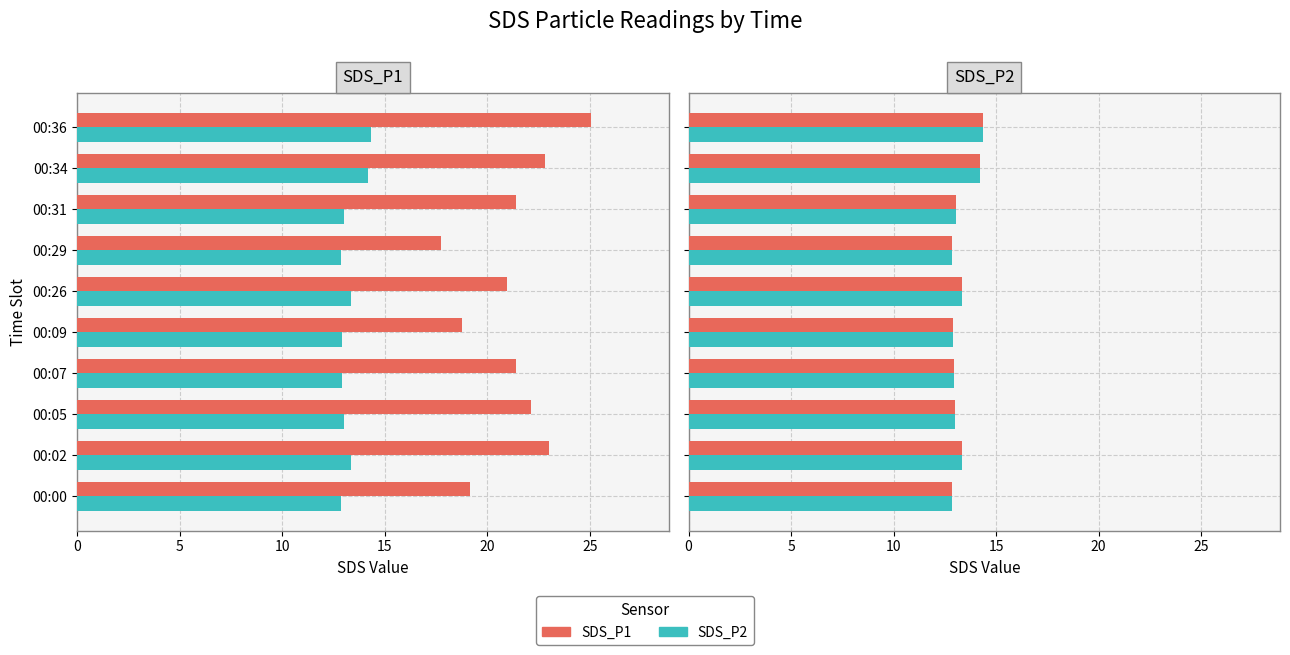

Rank the series at 00:26 from highest to lowest value.

SDS_P1, SDS_P2